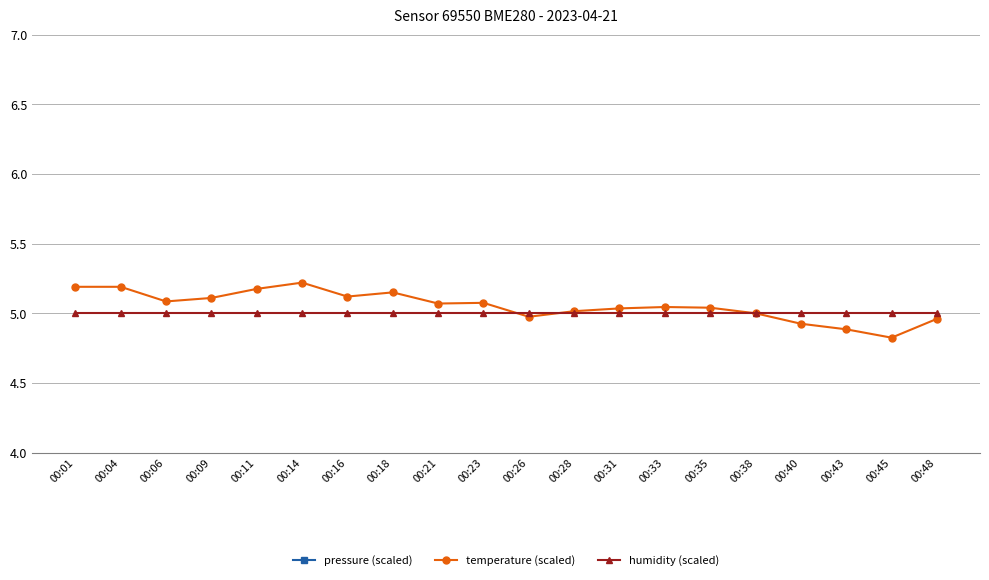

What is the smallest value displayed?

0.5